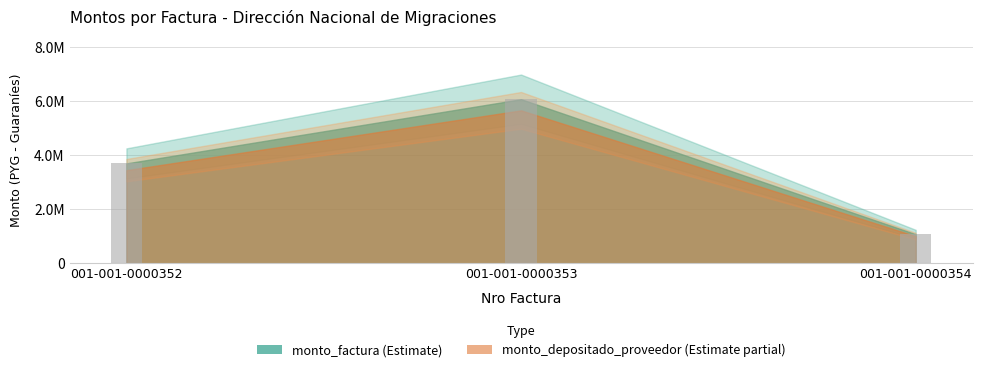

What is the ratio of the value at 001-001-0000352 to the value at 001-001-0000353?

0.6